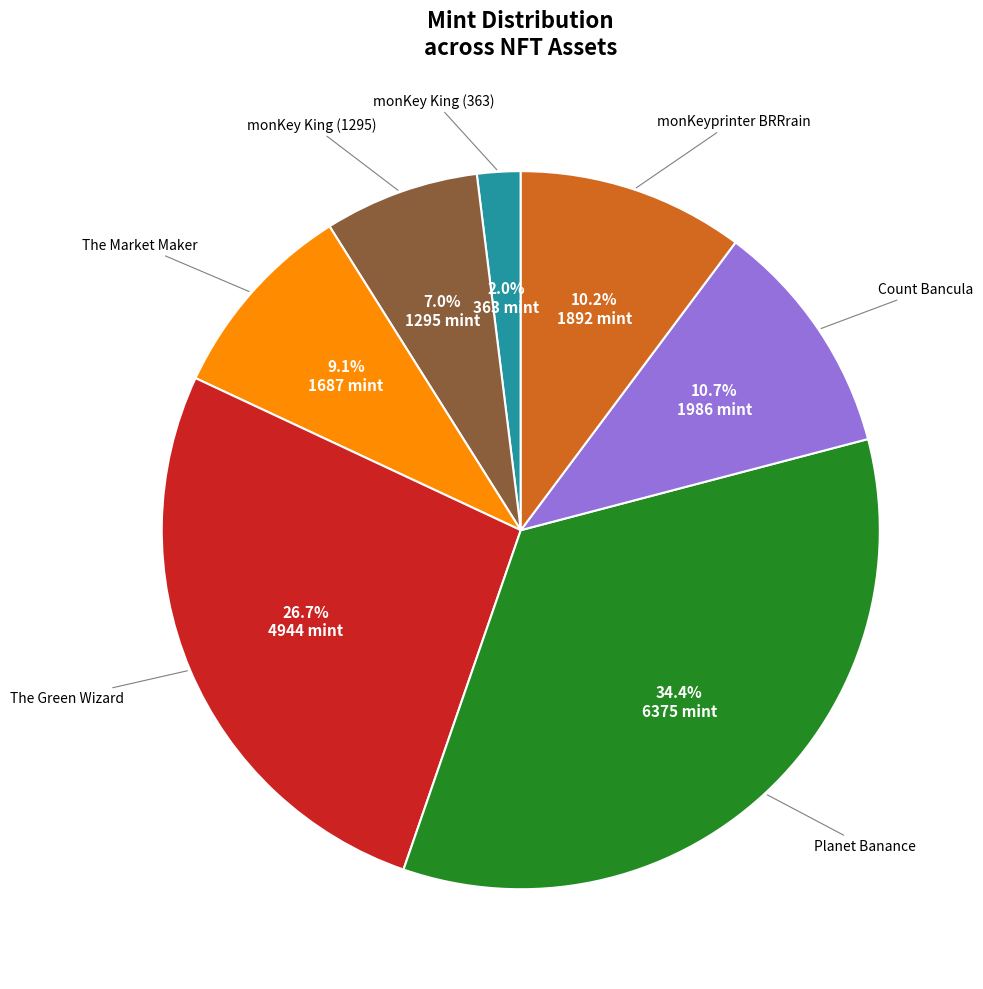

The monKeyprinter BRRrain slice represents 10% of the pie. True or false?

True